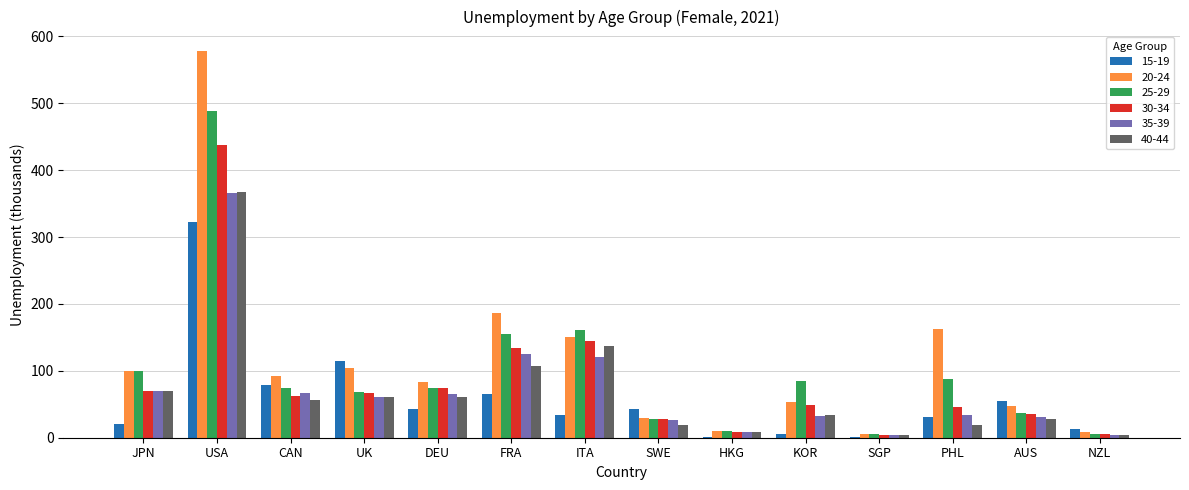

Does the chart contain stacked bars?

No